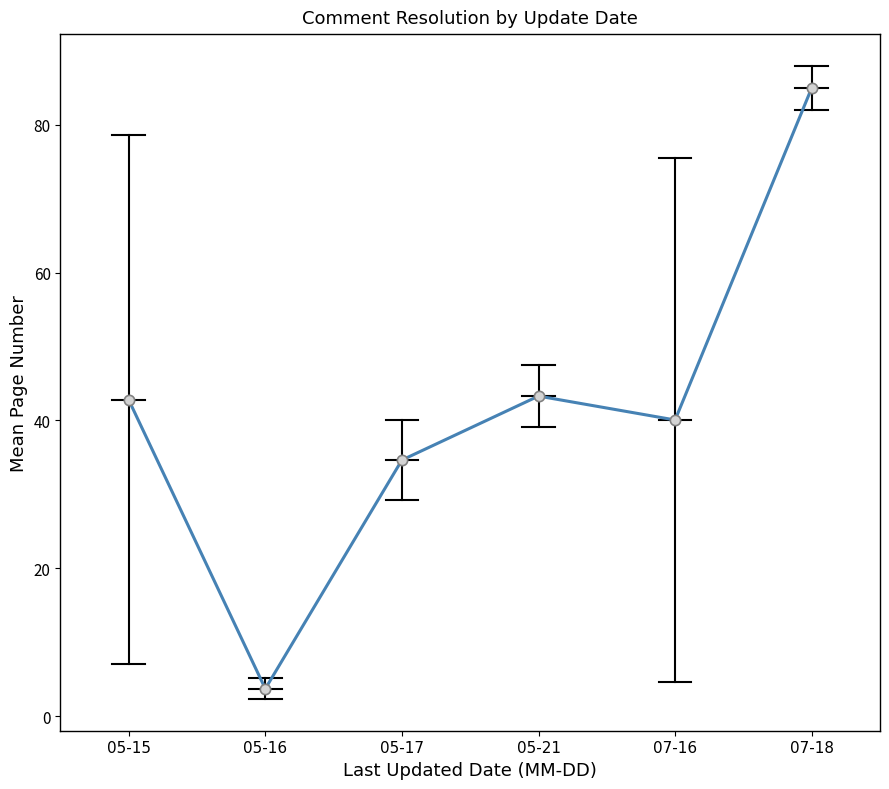

Which has a higher value, 05-21 or 07-16?

05-21